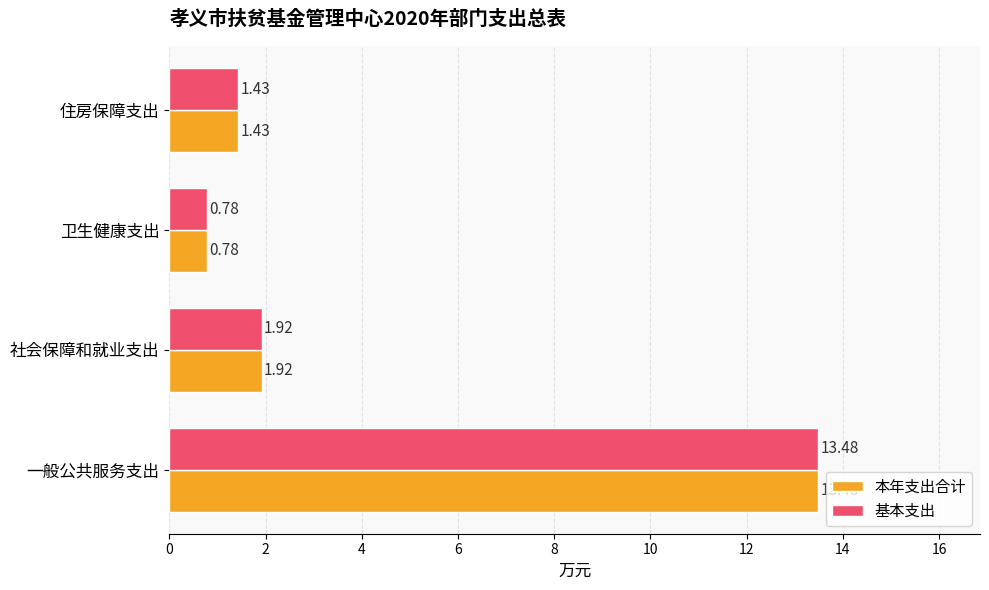

What is the sum of the 本年支出合计 values at 一般公共服务支出 and 卫生健康支出?

14.3